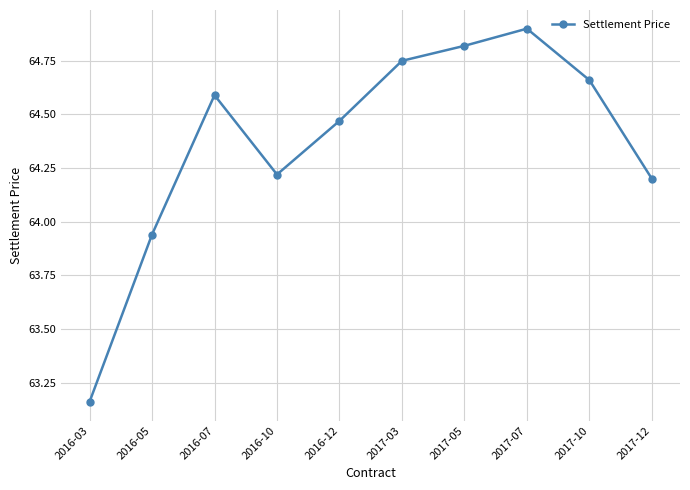

Between 2017-05 and 2017-12, which is larger?

2017-05